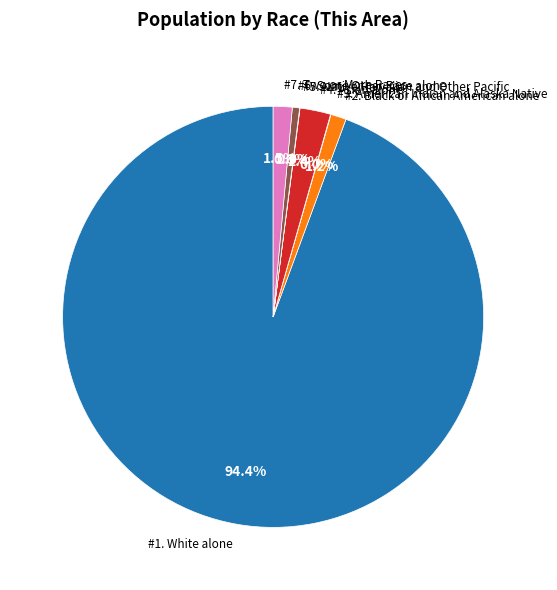

Does any single category account for the majority?

Yes